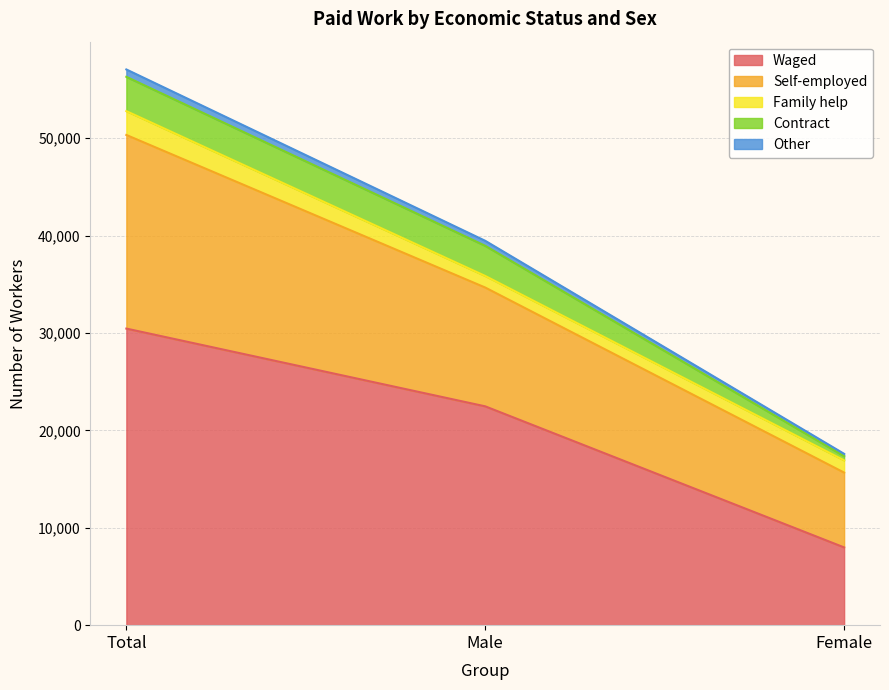

Is the value of Self-employed at Female greater than the value of Waged at Male?

No